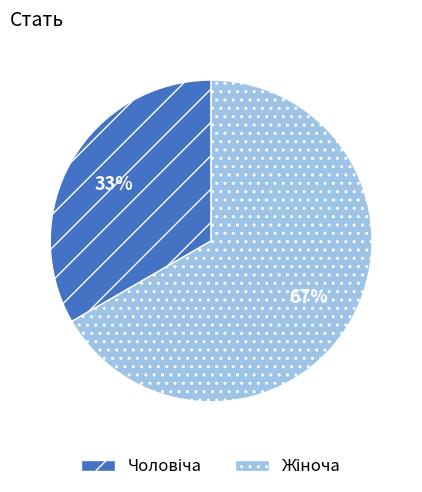

To the nearest percent, what is the average slice percentage?

50%